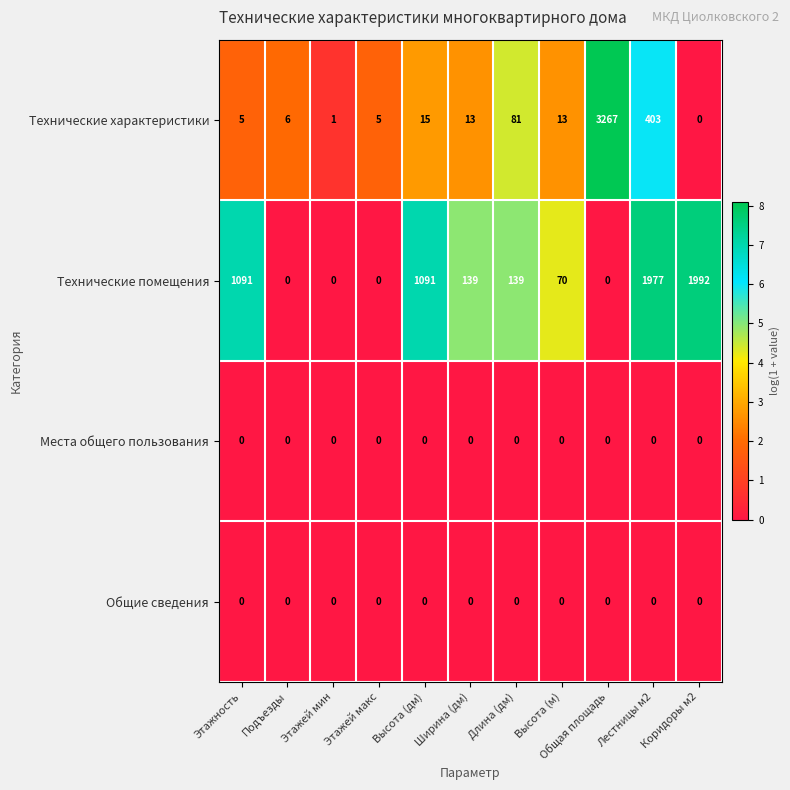

What is the greatest value displayed?

3267